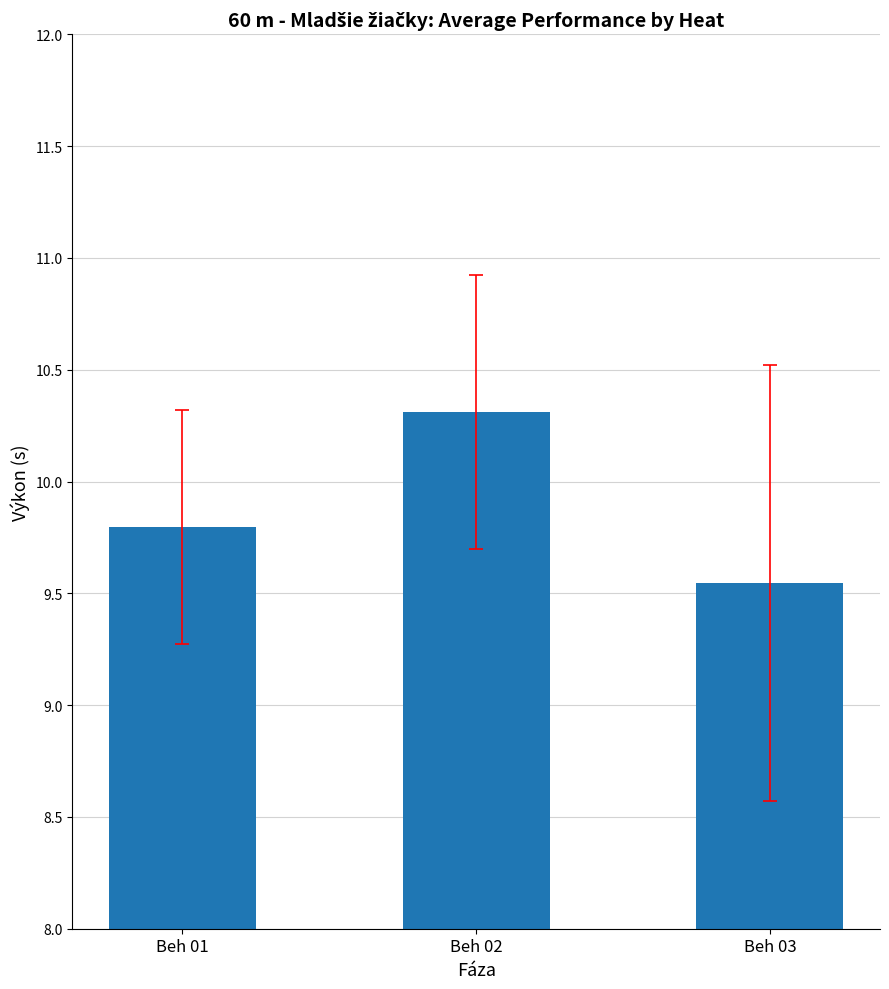

Which has a higher value, Beh 03 or Beh 02?

Beh 02